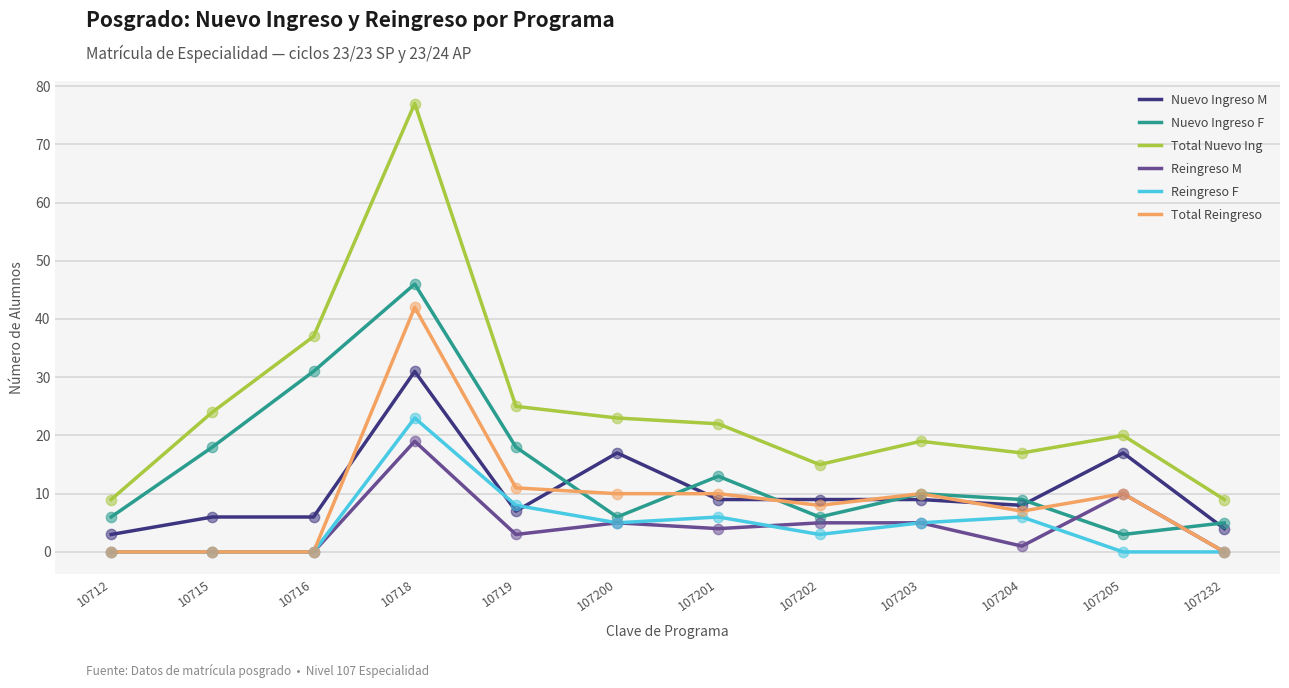

Is the value of Nuevo Ingreso M at 107232 greater than the value of Reingreso M at 107204?

Yes